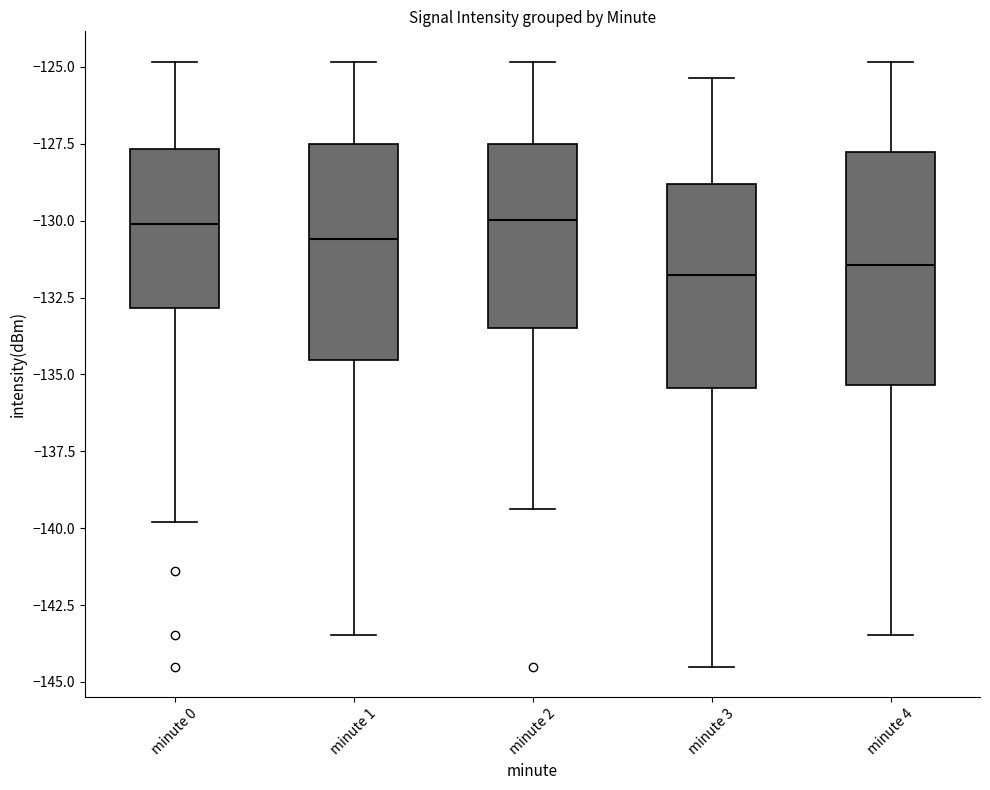

Reading left to right, transcribe this box plot: for each box, give where its median line is, the range the box spans, and where its two whiskers end, as read against the y-axis. The values are not printed on the chart, so give them approximately, as read against the axis.

minute 0: median -130.0, box -133.0 to -127.5, whiskers -140.0 to -125.0
minute 1: median -130.5, box -134.5 to -127.5, whiskers -143.5 to -125.0
minute 2: median -130.0, box -133.5 to -127.5, whiskers -139.5 to -125.0
minute 3: median -132.0, box -135.5 to -129.0, whiskers -144.5 to -125.5
minute 4: median -131.5, box -135.5 to -128.0, whiskers -143.5 to -125.0